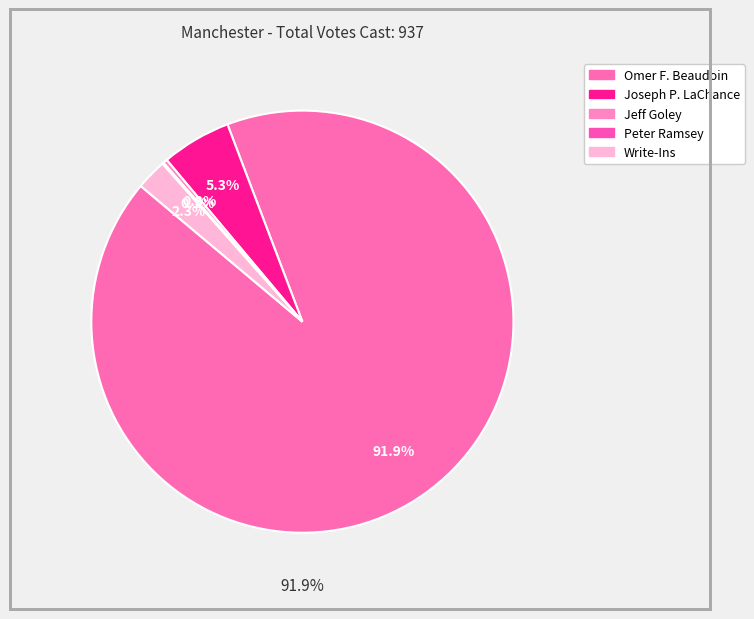

How much of the chart is everything except Write-Ins?

97.7%